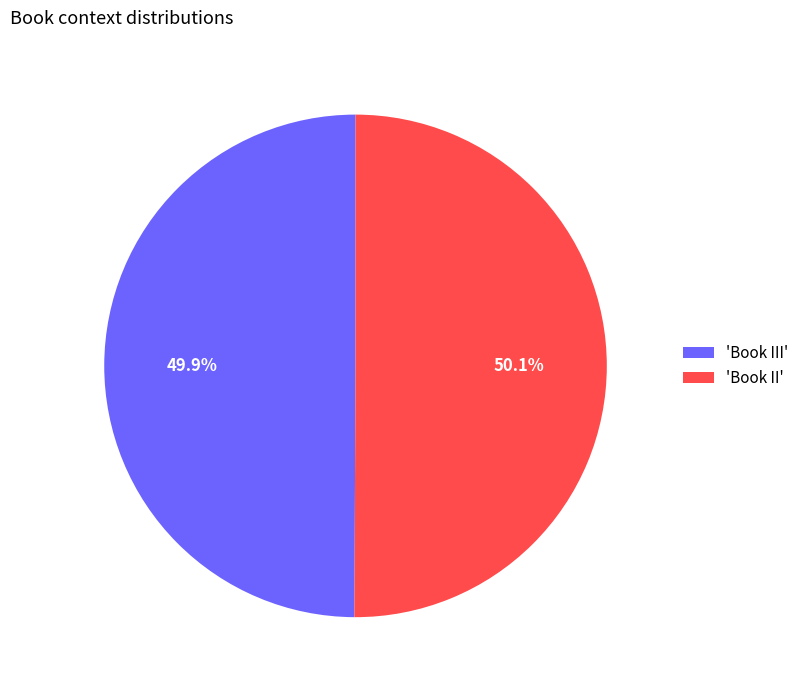

Is there any slice that represents more than half of the pie?

Yes